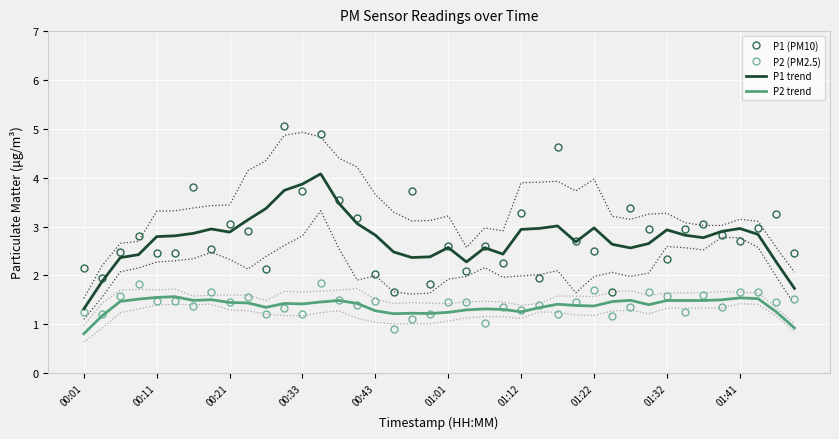

What is the maximum value for P1 (PM10)?

5.0